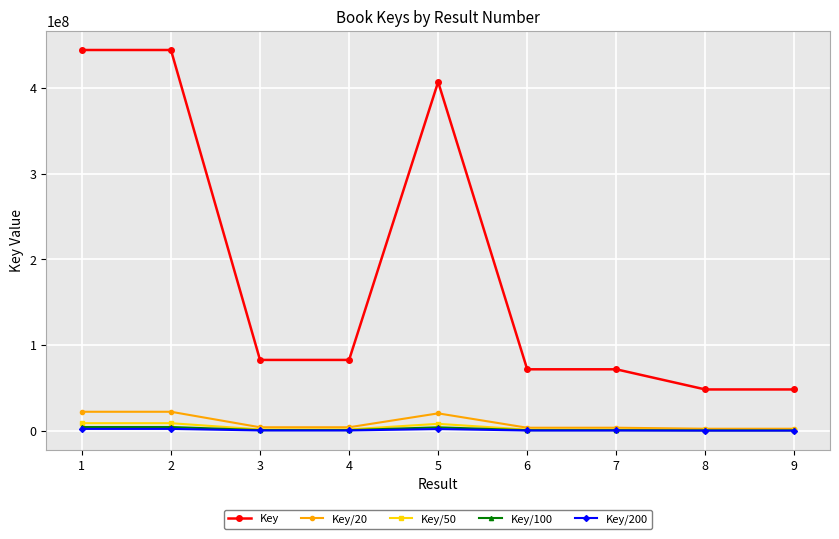

Which series has the widest spread of values?

Key